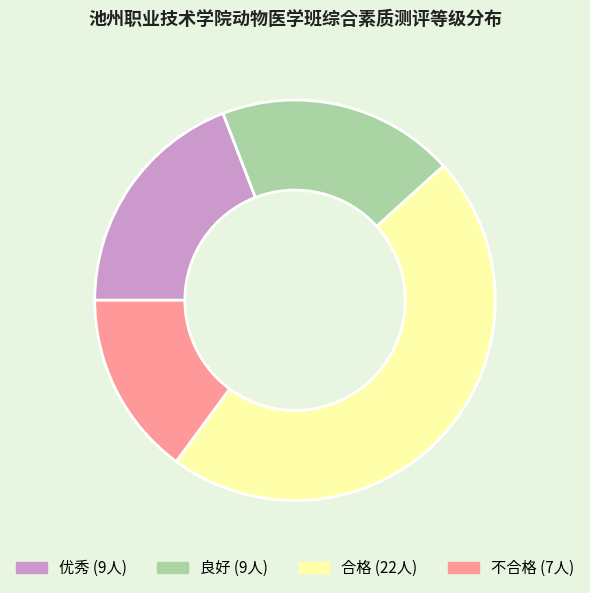

Between 不合格 and 良好, which is larger?

良好